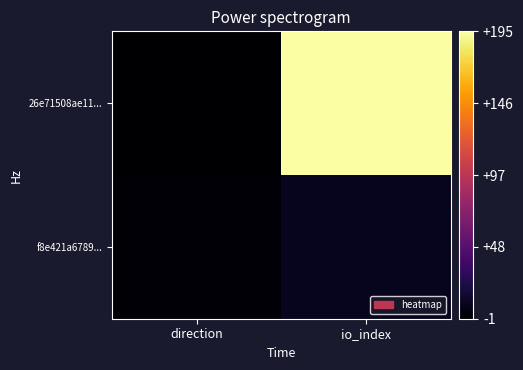

Which series has the largest total across all categories?

26e71508ae11...